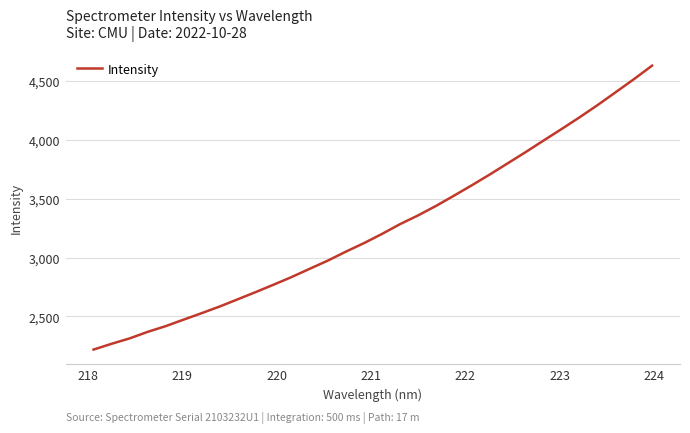

What is the minimum value shown in the chart?

2218.7